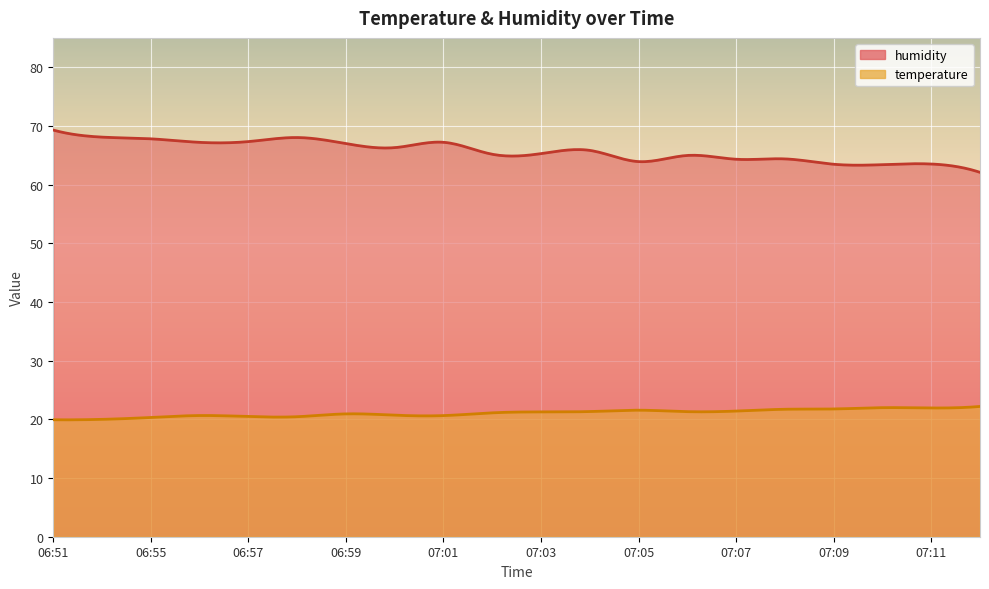

Between 07:00 and 07:12, which series saw the biggest shift?

humidity